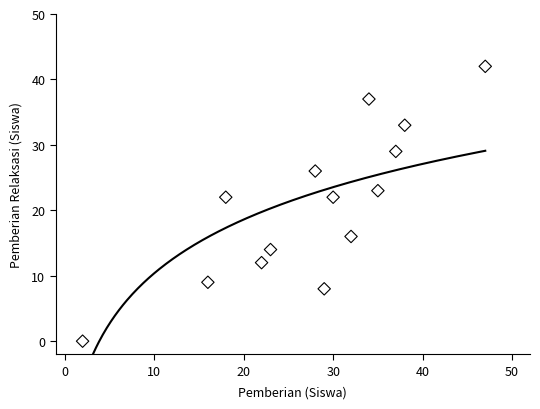

What is the range of X values (max minus min)?

45